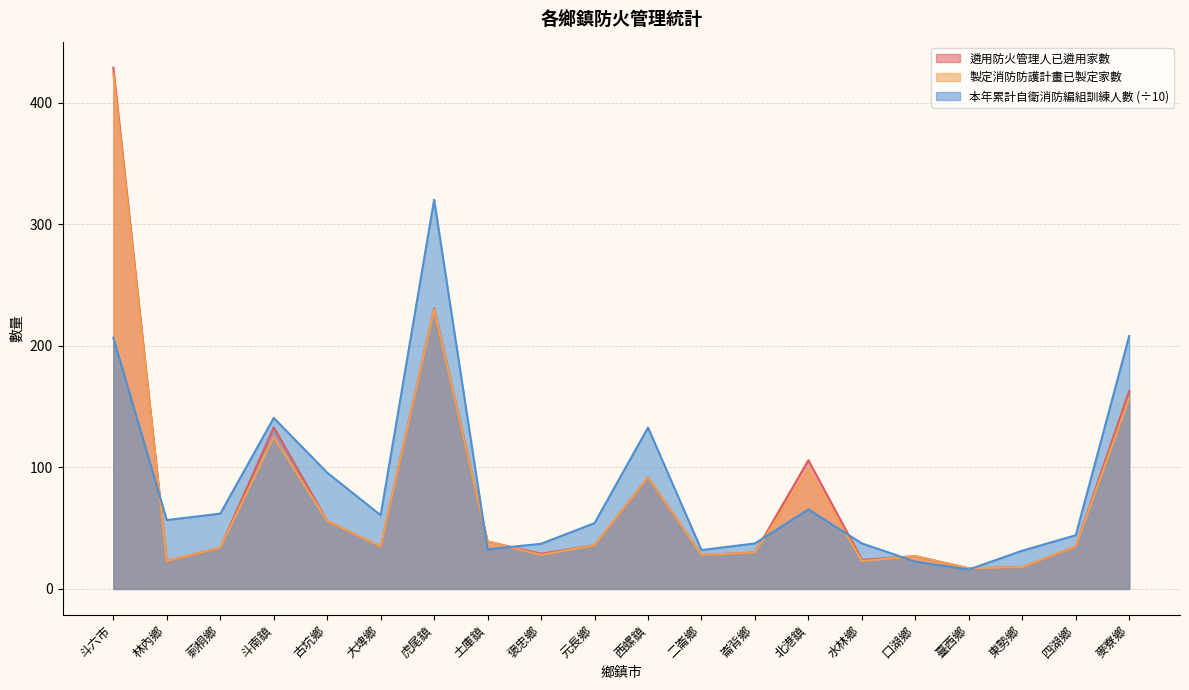

Between 北港鎮 and 古坑鄉, which is larger?

北港鎮